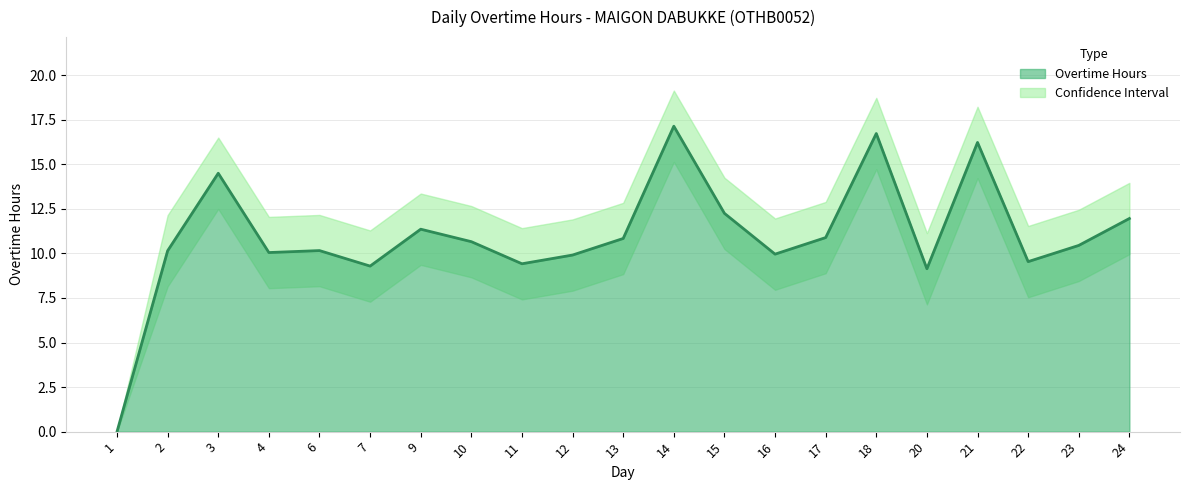

How many points are higher than both their immediate neighbors (excluding endpoints)?

6